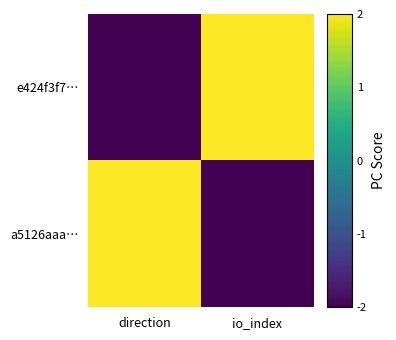

Reading left to right, extract all data points from this chart.

e424f3f7…: direction=-2	io_index=2
a5126aaa…: direction=2	io_index=-2